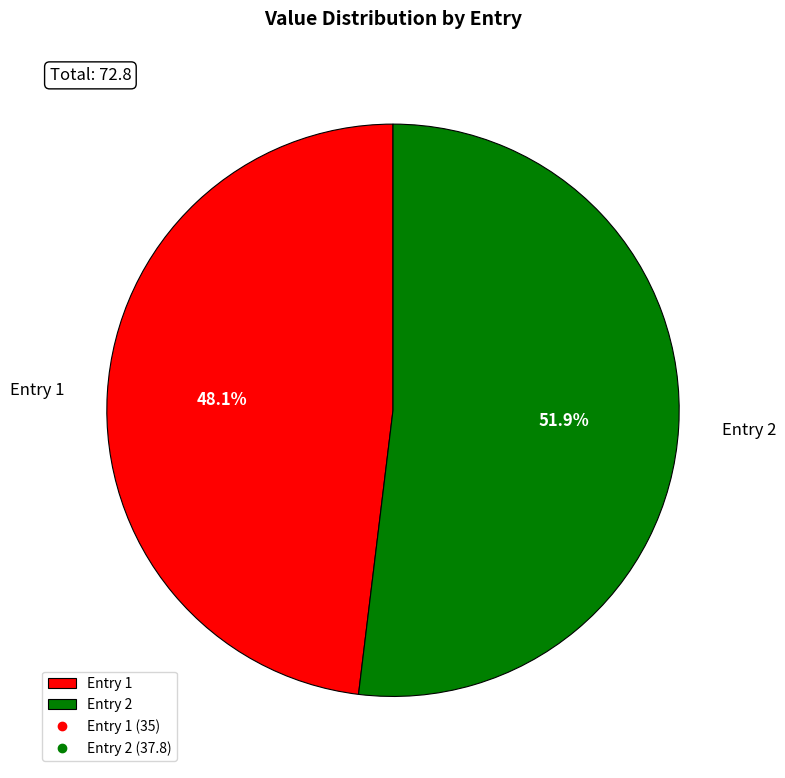

Does any single category account for the majority?

Yes